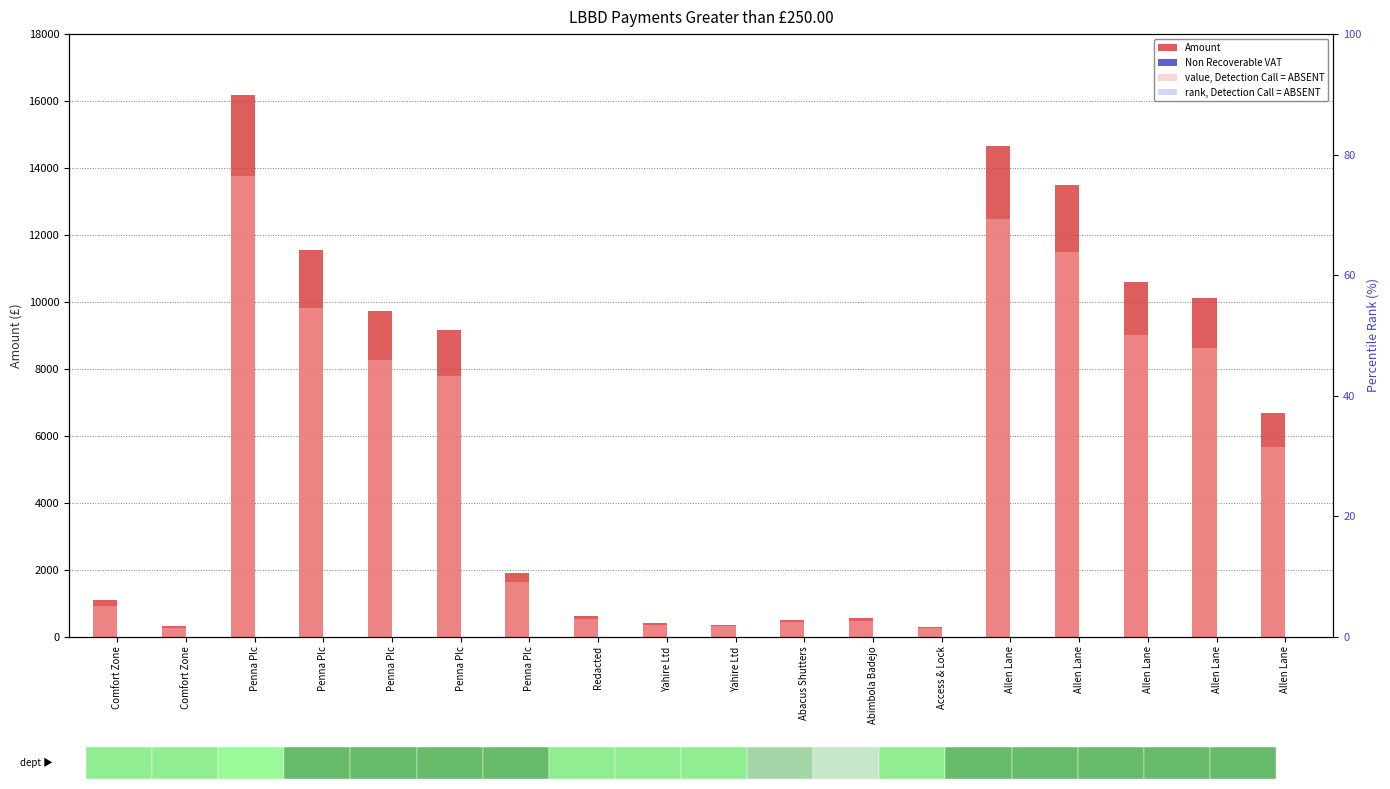

At how many categories does at least one series exceed 13853?

2